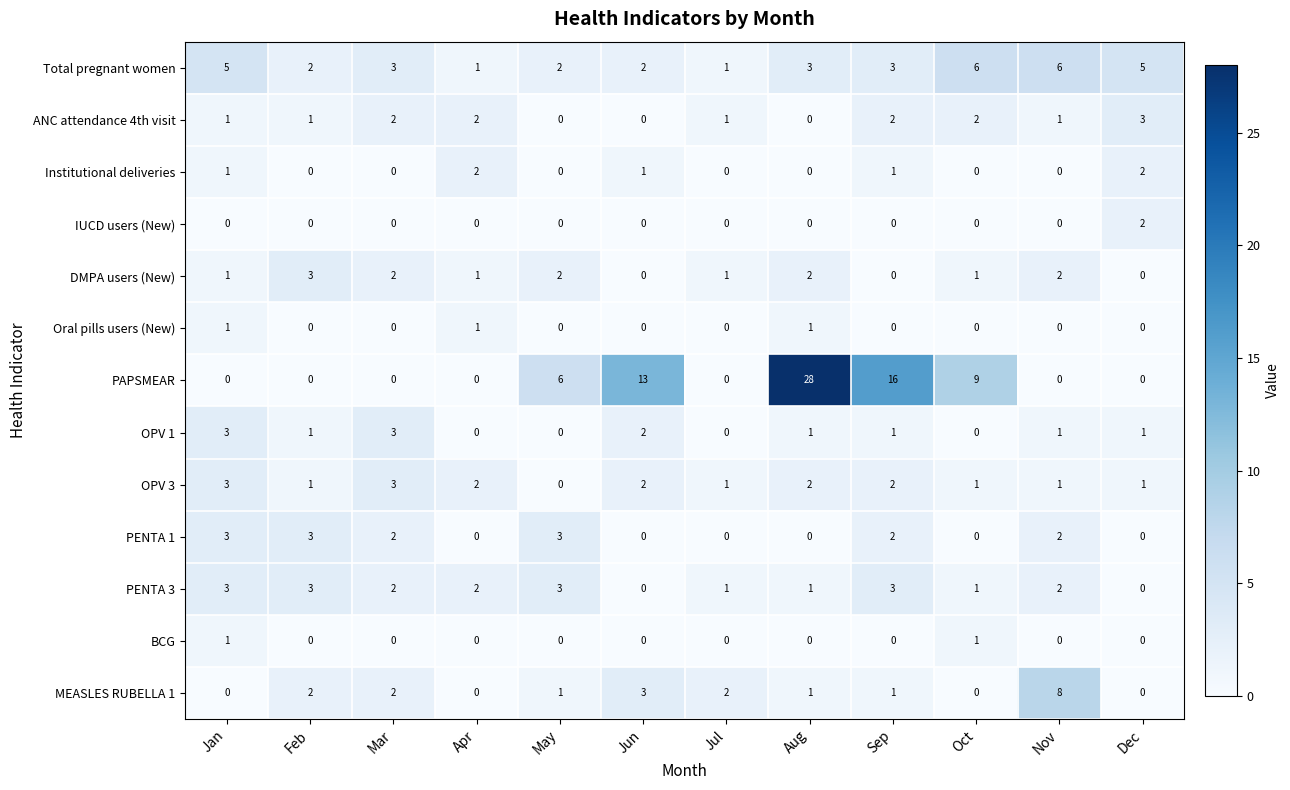

What is the sum of all DMPA users (New) values?

15